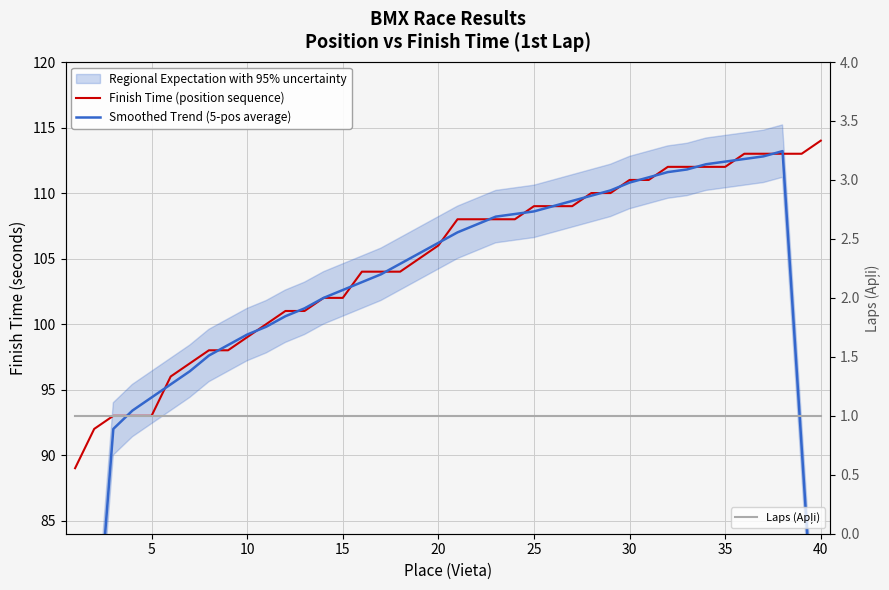

True or false: Laps (Apļi) has a value of 0.5 at 31.

False